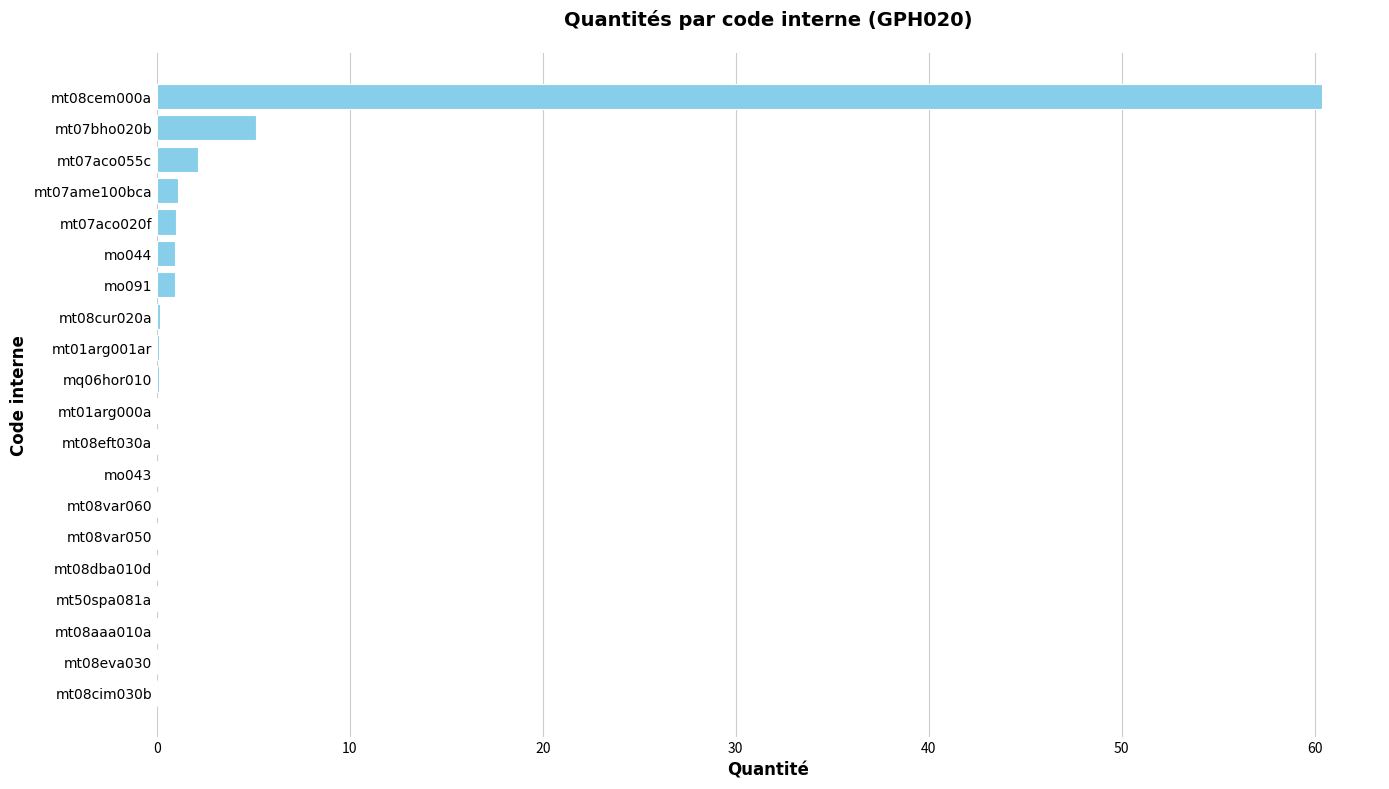

What is the maximum value shown in the chart?

60.4